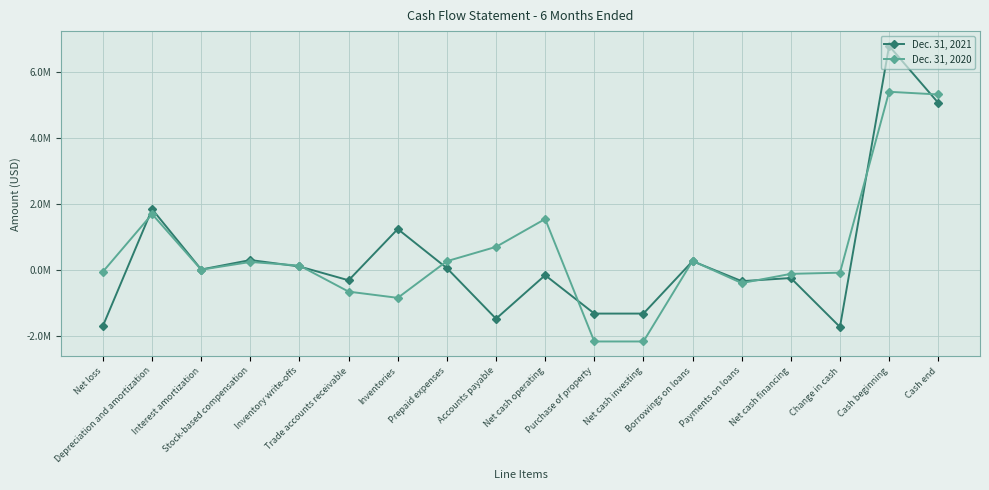

The value of Dec. 31, 2020 at Net loss is -49477. True or false?

True